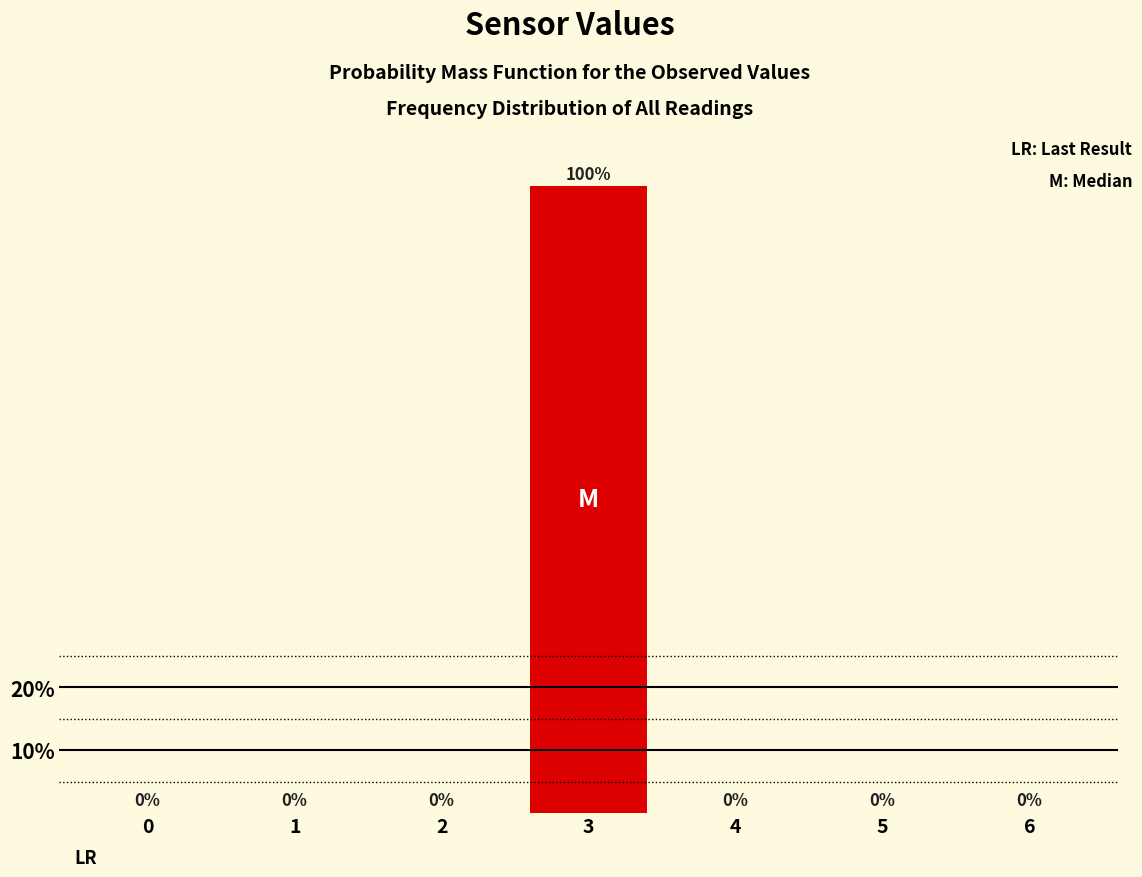

Reading left to right, extract all data points from this chart.

0=0	1=0	2=0	3=100	4=0	5=0	6=0